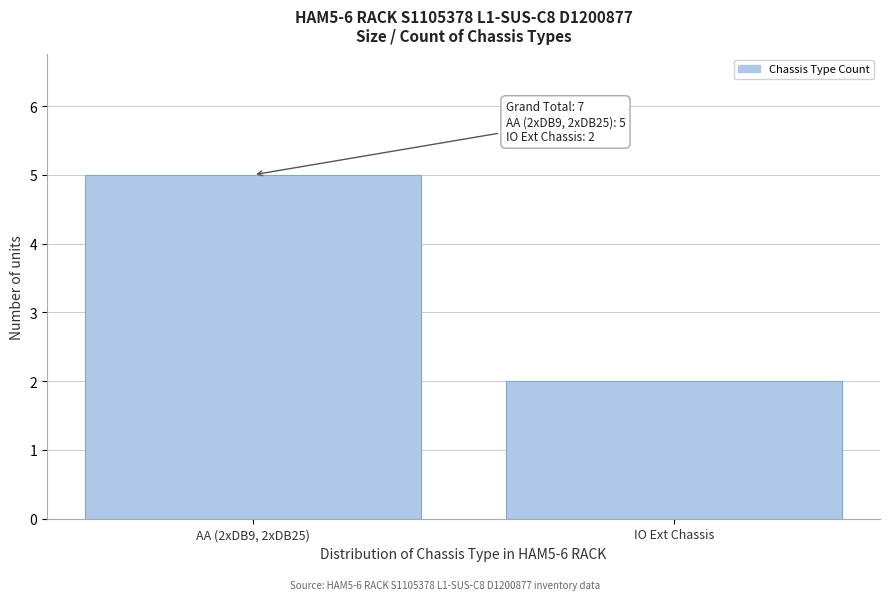

Reading left to right, list all the values displayed in this chart.

5	2